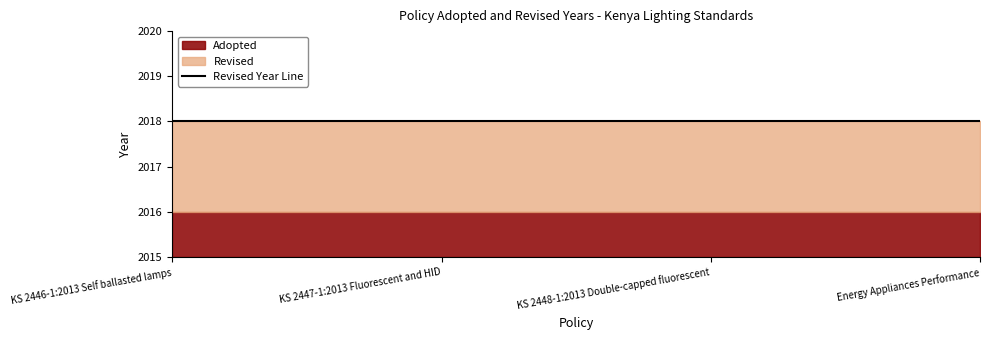

The value of Revised at Energy Appliances Performance is 1110. True or false?

False